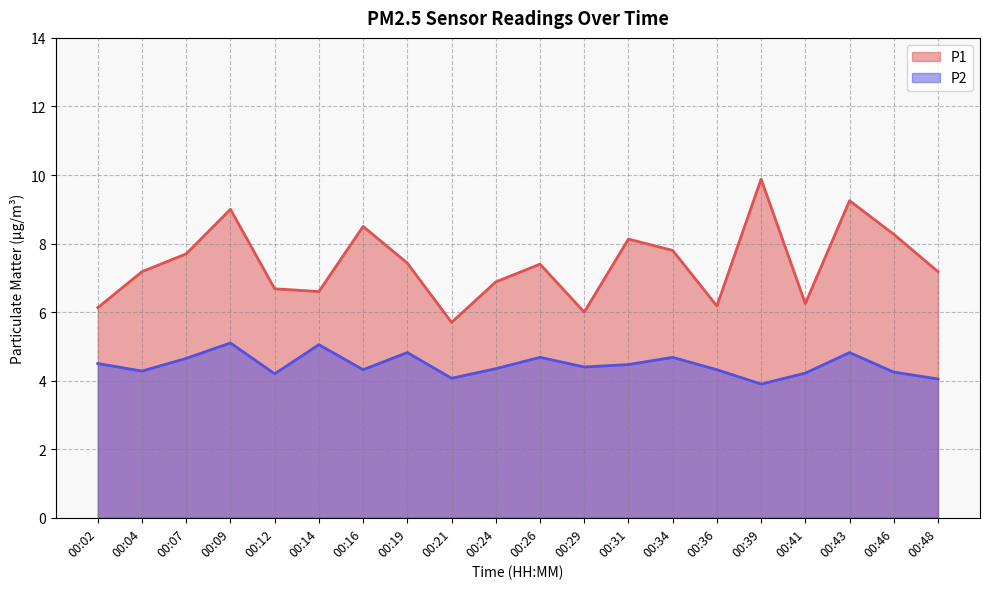

What is the value of the P1 point at the 11th from the left?

7.4